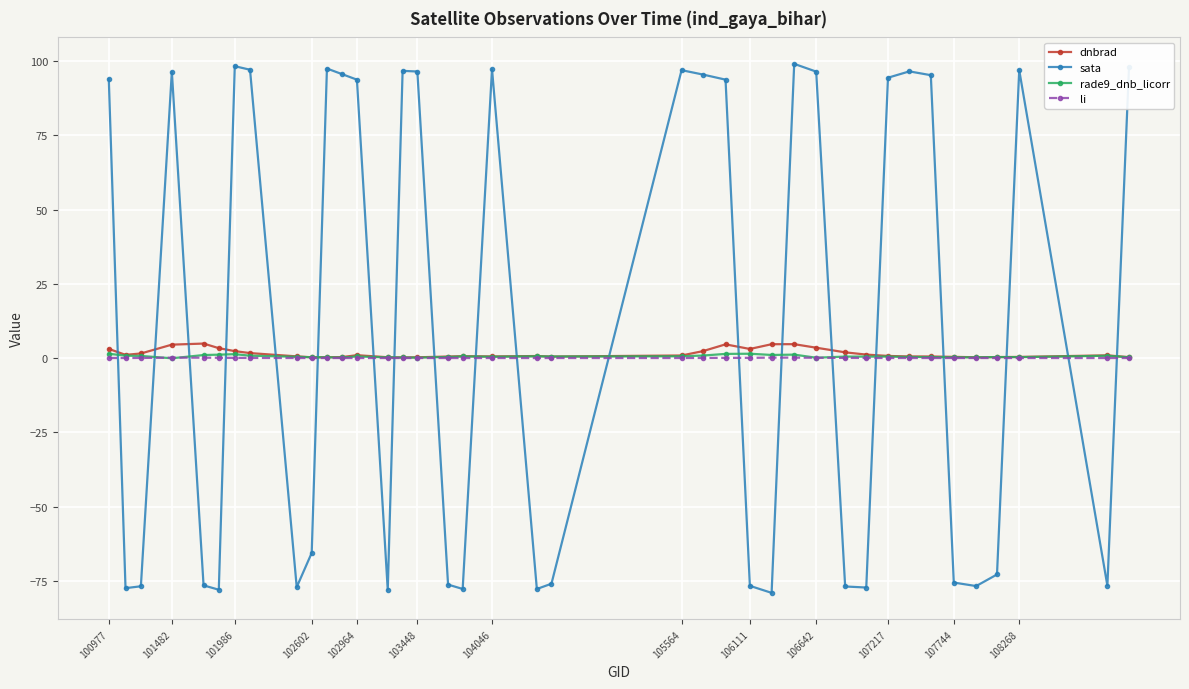

True or false: li has more than 1 interior local peaks.

True